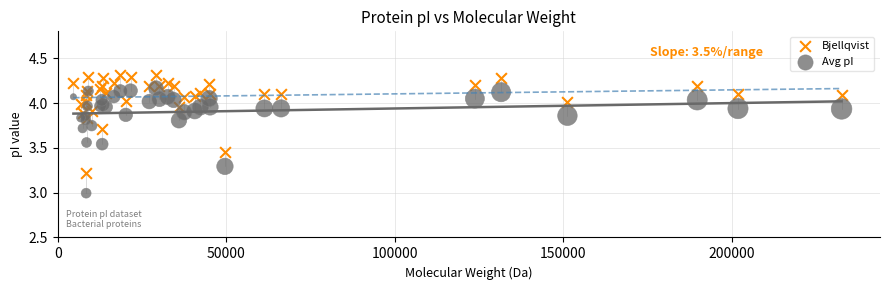

What is the X range (max minus min) for the scatter plot?

227847.5